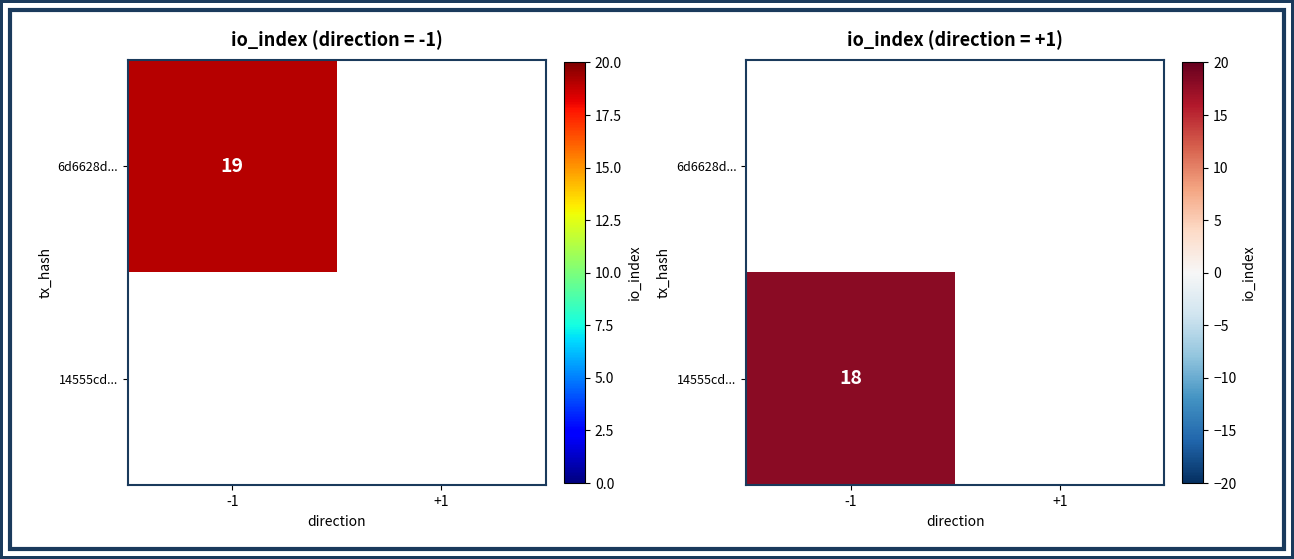

At which label does 14555cd... reach its peak?

-1